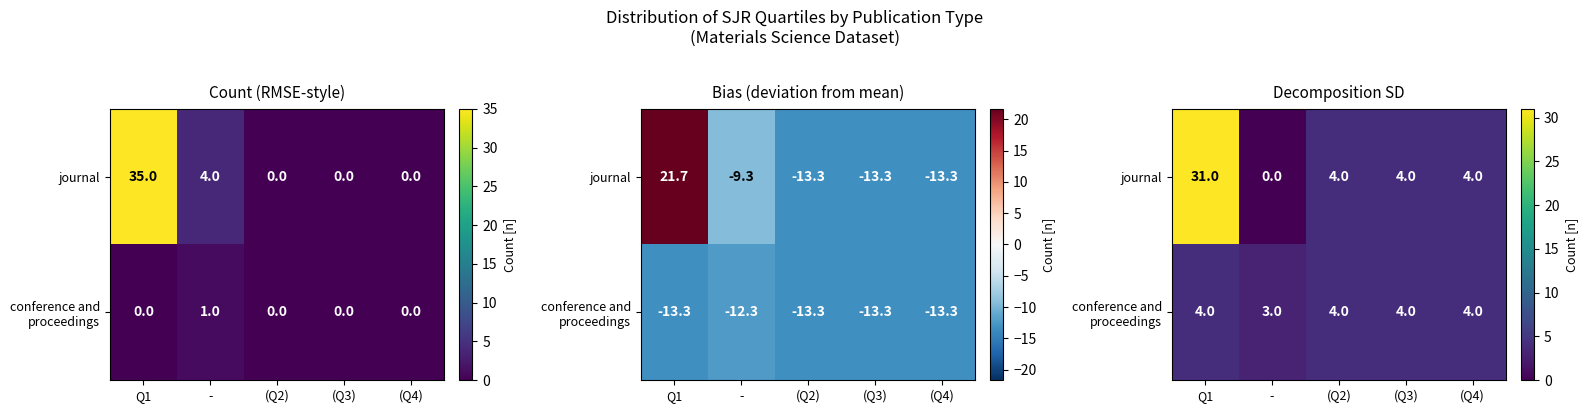

Rank the series by their maximum value, from lowest to highest.

conference and proceedings, journal